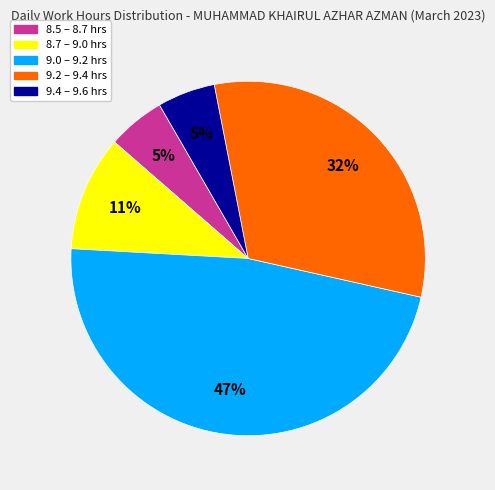

Count the number of slices in the pie.

5